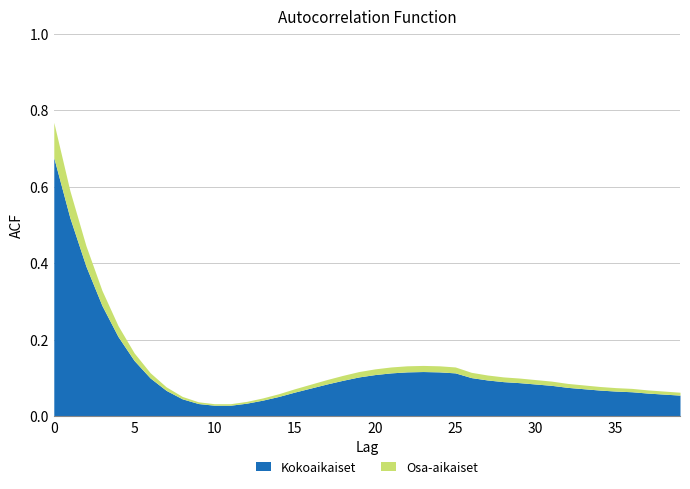

Reading left to right, transcribe all the data shown in this chart.

0=0.8	1=0.6	2=0.4	3=0.3	4=0.2	5=0.2	6=0.1	7=0.1	8=0.1	9=0.0	10=0.0	11=0.0	12=0.0	13=0.0	14=0.1	15=0.1	16=0.1	17=0.1	18=0.1	19=0.1	20=0.1	21=0.1	22=0.1	23=0.1	24=0.1	25=0.1	26=0.1	27=0.1	28=0.1	29=0.1	30=0.1	31=0.1	32=0.1	33=0.1	34=0.1	35=0.1	36=0.1	37=0.1	38=0.1	39=0.1